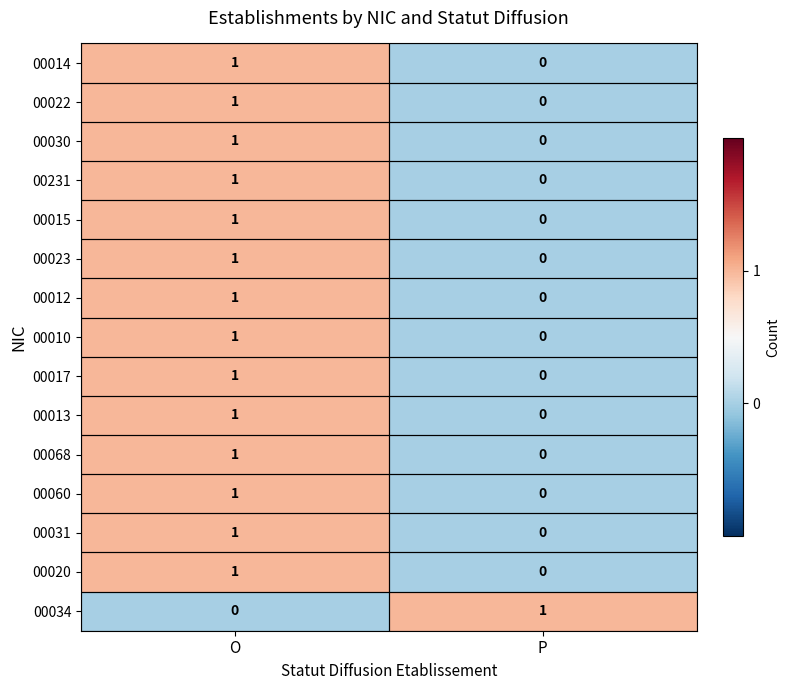

True or false: 00014 has a value of -1 at P.

False